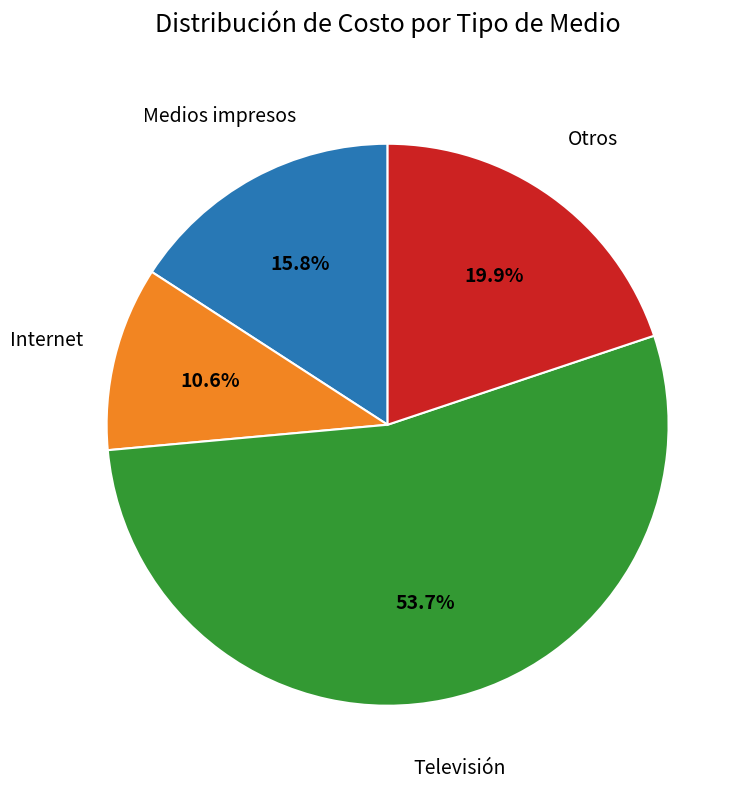

Count the number of slices in the pie.

4